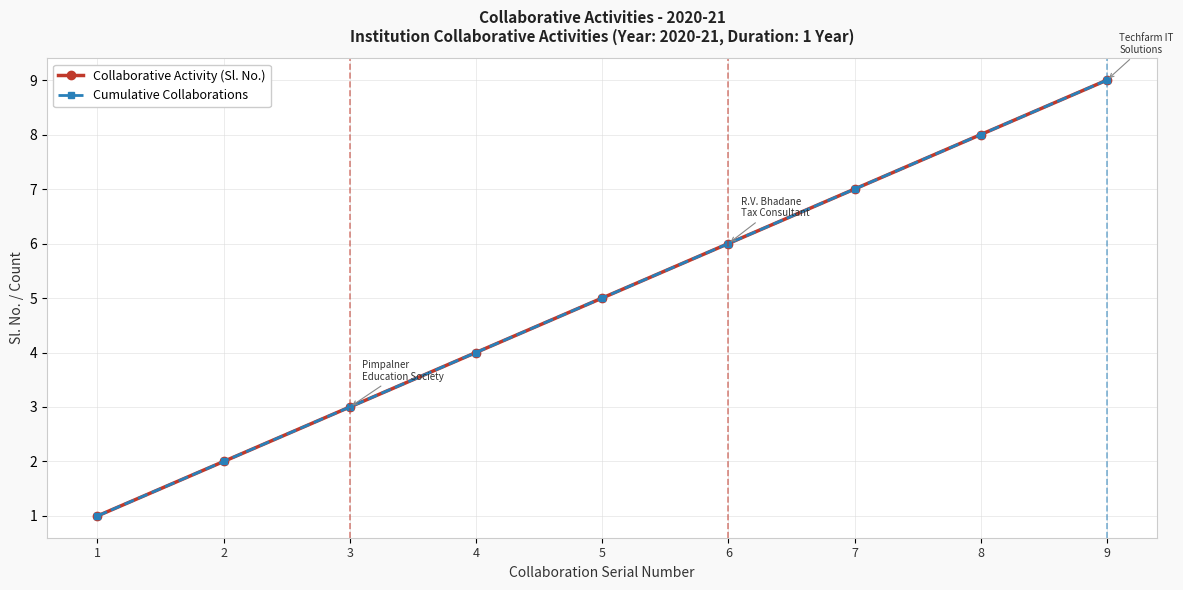

What is the total value across all series at 5?

10